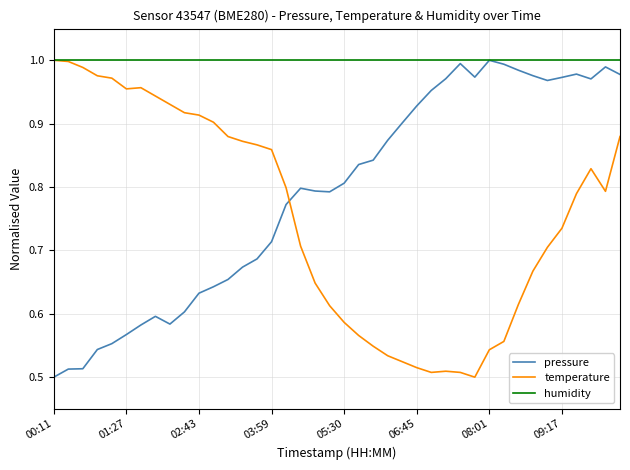

List the series in order of their overall mean, lowest first.

temperature, pressure, humidity